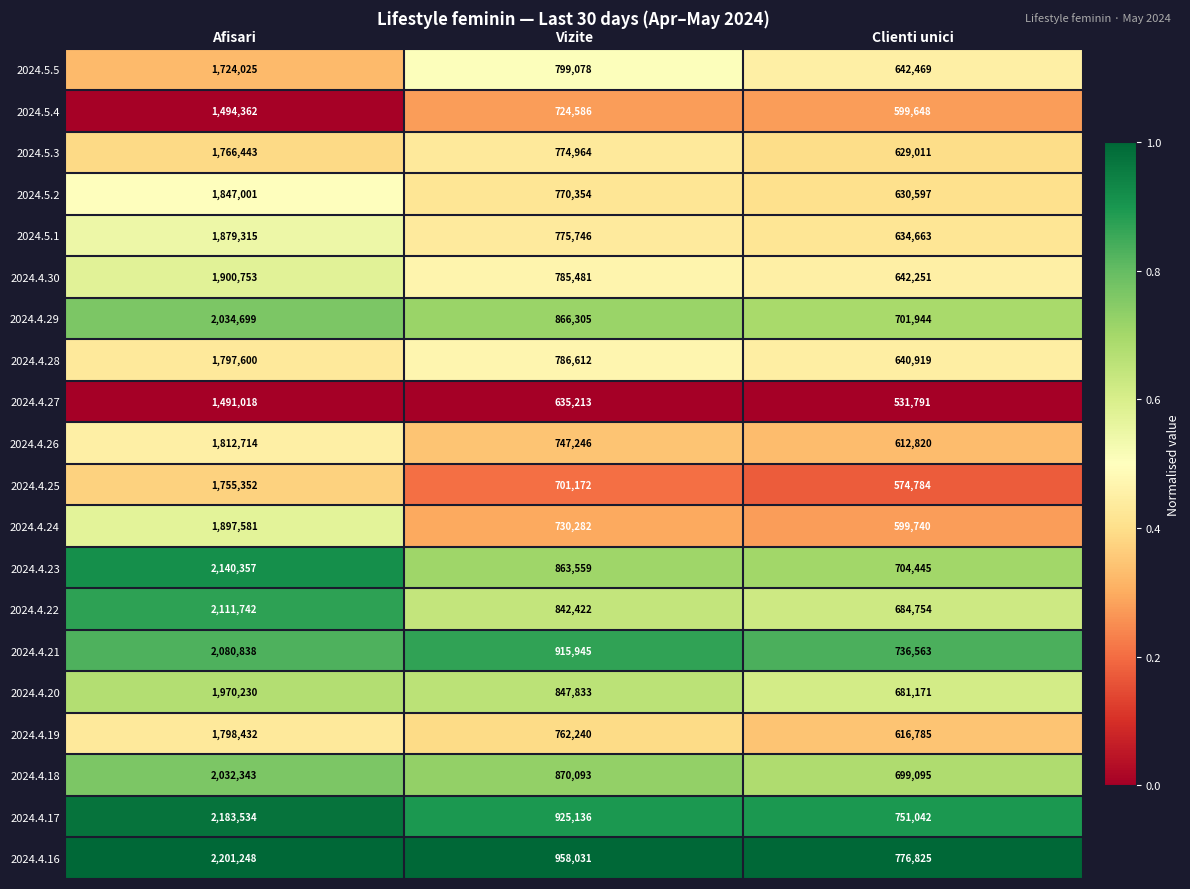

List the series in order of their peak value, highest first.

2024.4.16, 2024.4.17, 2024.4.23, 2024.4.22, 2024.4.21, 2024.4.29, 2024.4.18, 2024.4.20, 2024.4.30, 2024.4.24, 2024.5.1, 2024.5.2, 2024.4.26, 2024.4.19, 2024.4.28, 2024.5.3, 2024.4.25, 2024.5.5, 2024.5.4, 2024.4.27